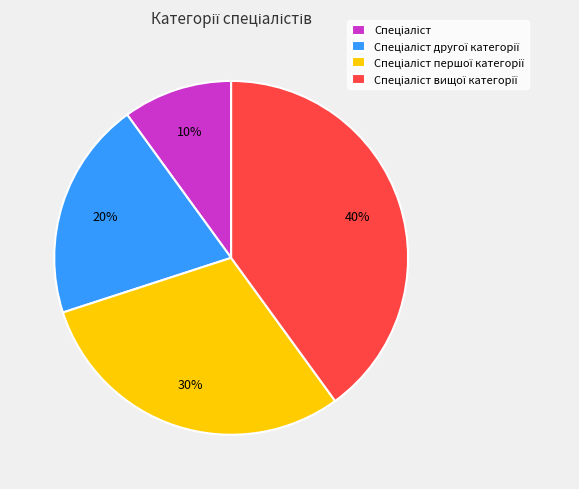

Is there a majority slice in this chart?

No